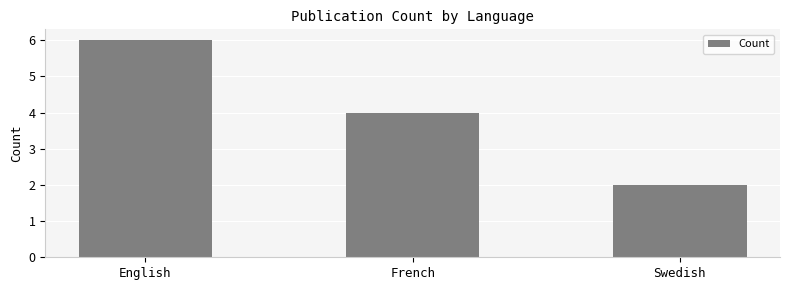

Rank the categories by value from lowest to highest.

Swedish, French, English